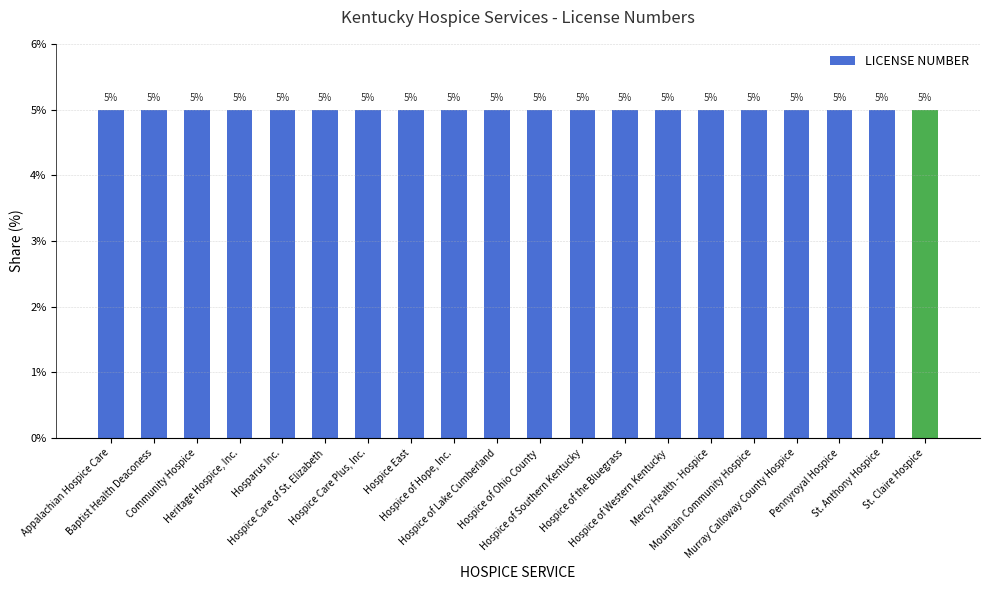

What is the average value?

5.0